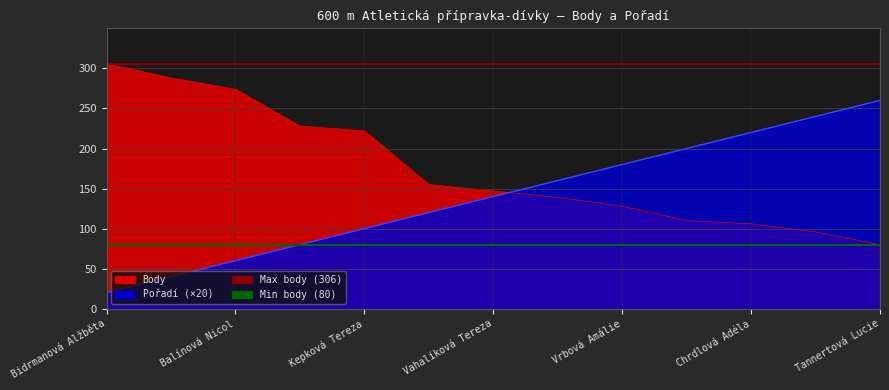

How many series are shown in this chart?

2